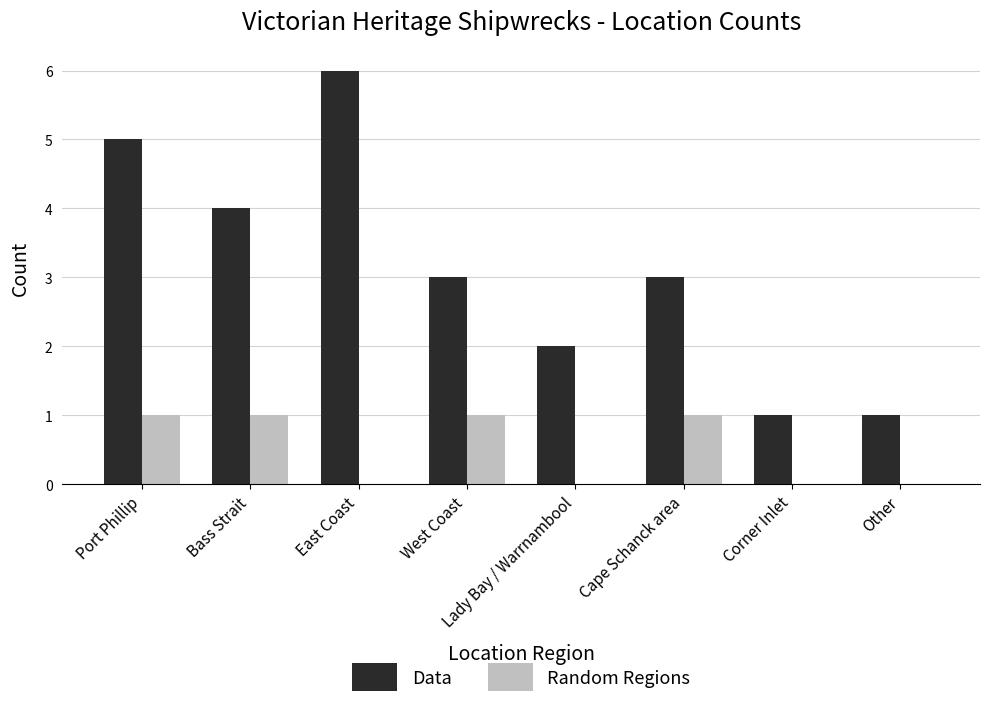

Which series changed the most between Bass Strait and West Coast?

Data